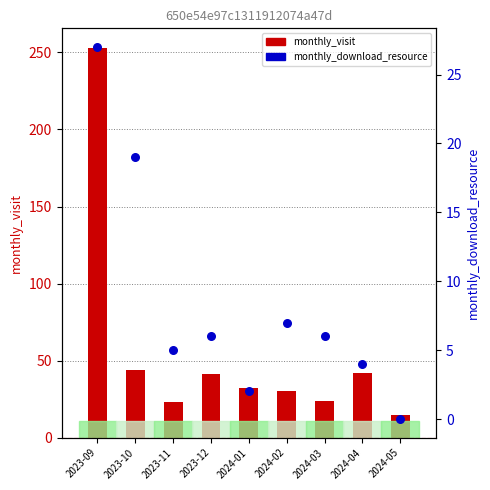

What are all the series names shown in the legend?

monthly_visit, monthly_download_resource